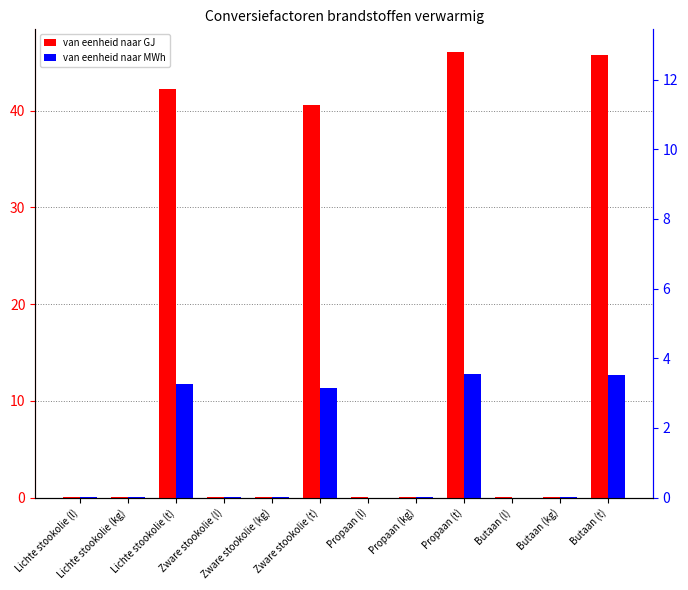

Rank the series by their maximum value, from highest to lowest.

van eenheid naar GJ, van eenheid naar MWh